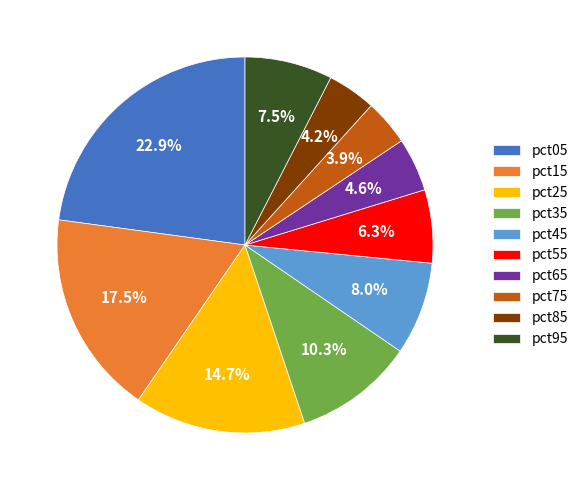

What percentage is NOT represented by pct65?

95.4%